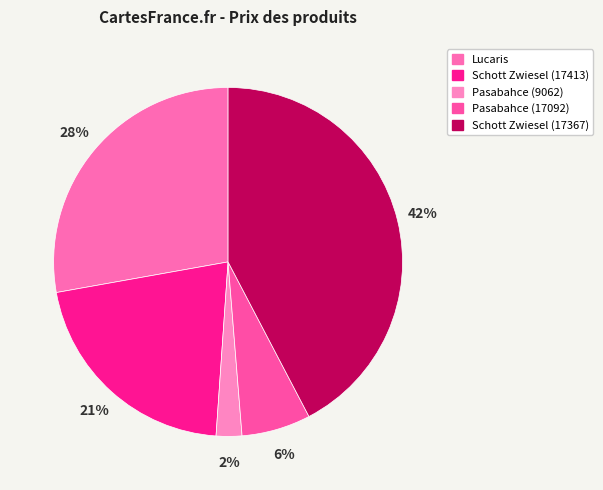

To the nearest percent, what is the difference between the largest and smallest slice percentages?

40%